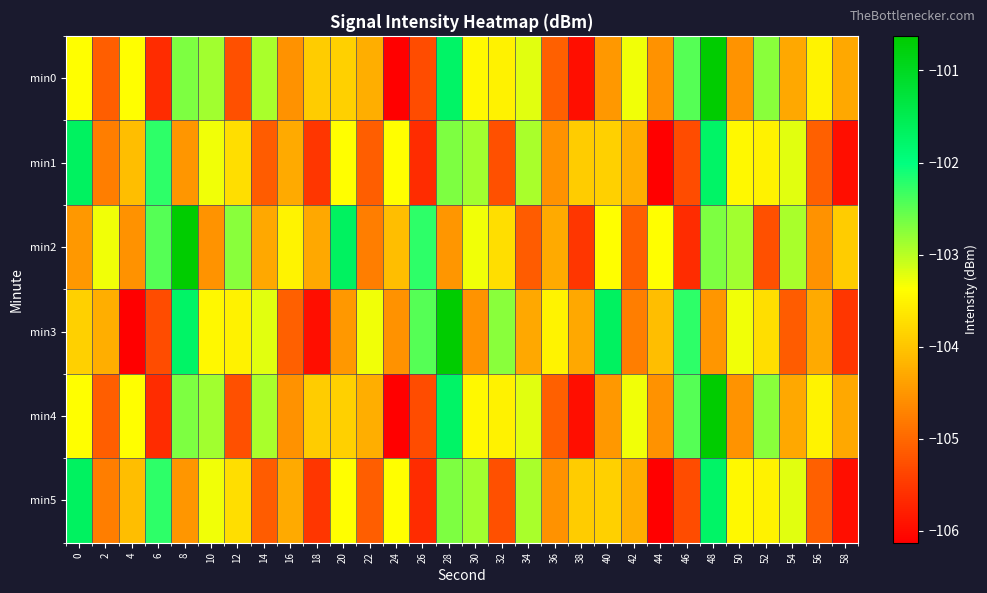

At which category is the sum across all series the highest?

48